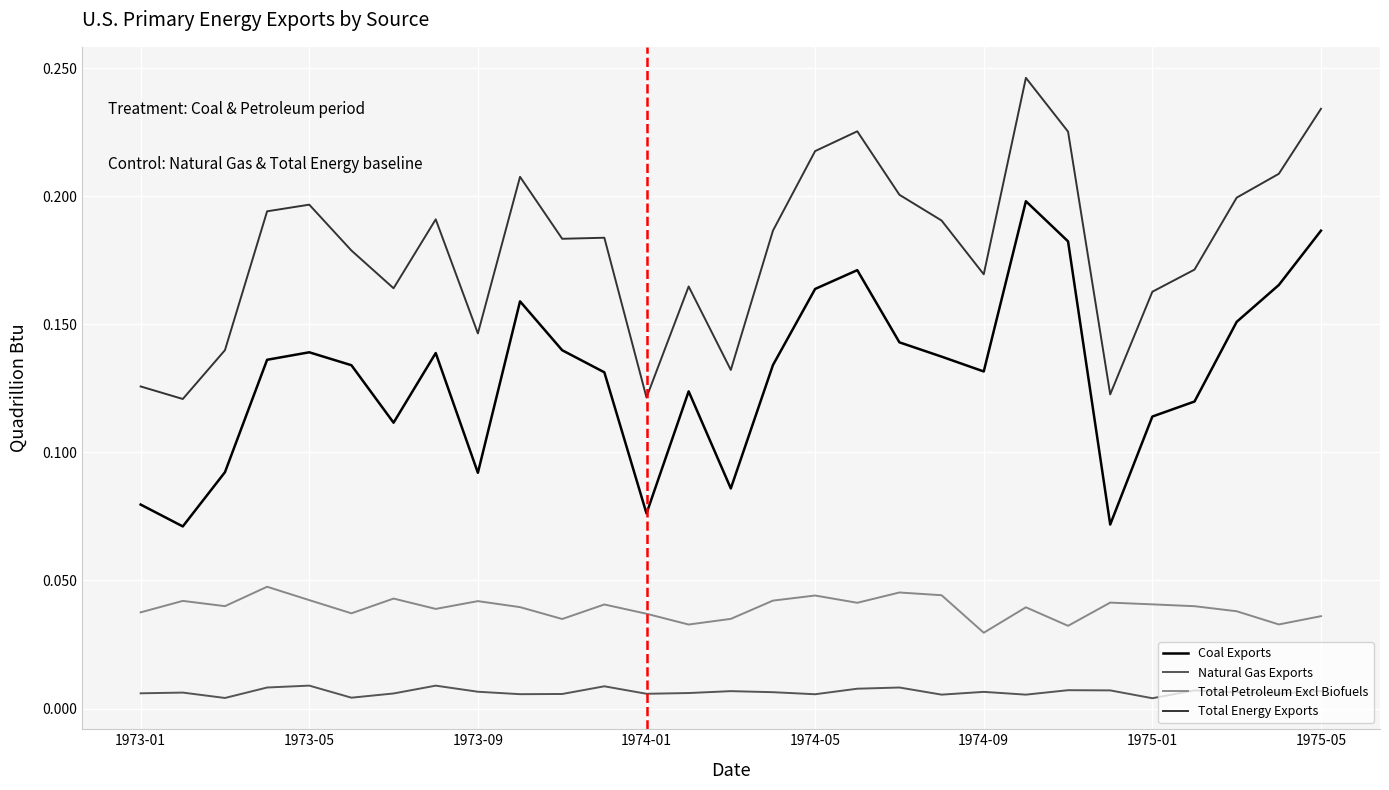

Which series has the largest total across all categories?

Total Energy Exports